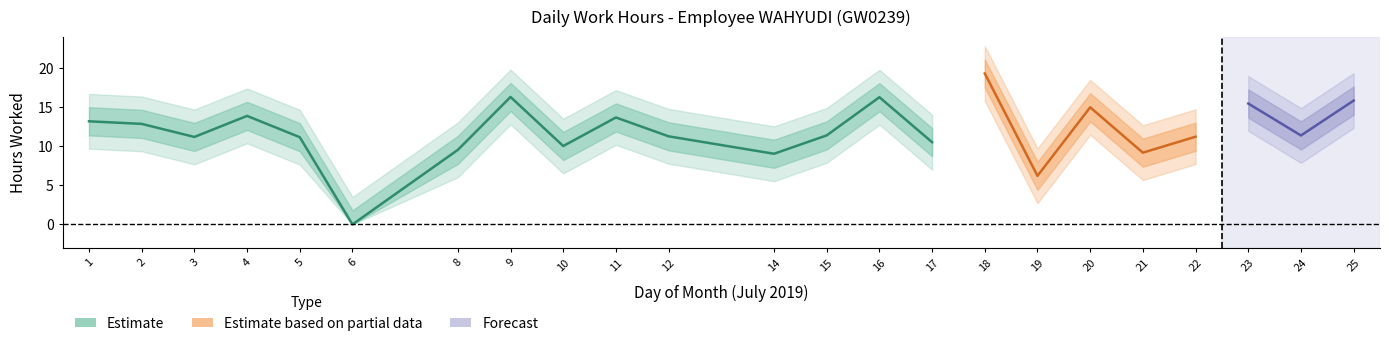

What is the difference between the maximum and second lowest values?

13.1